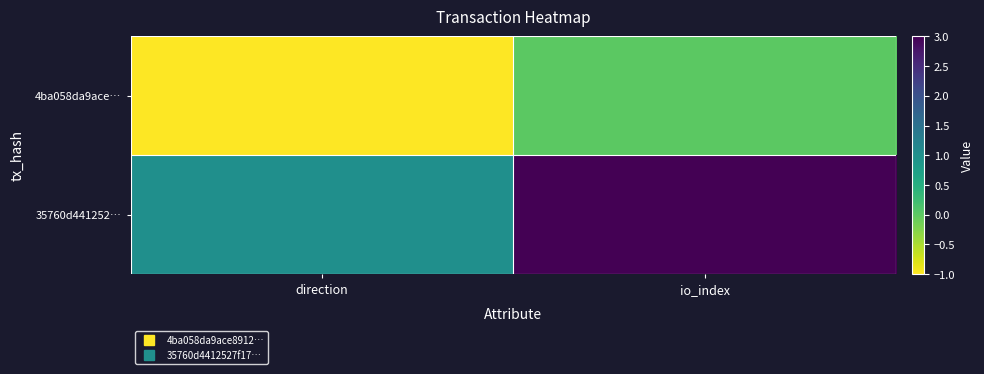

Reading left to right, list all the values displayed in this chart.

4ba058da9ace…: direction=-1	io_index=0
35760d441252…: direction=1	io_index=3